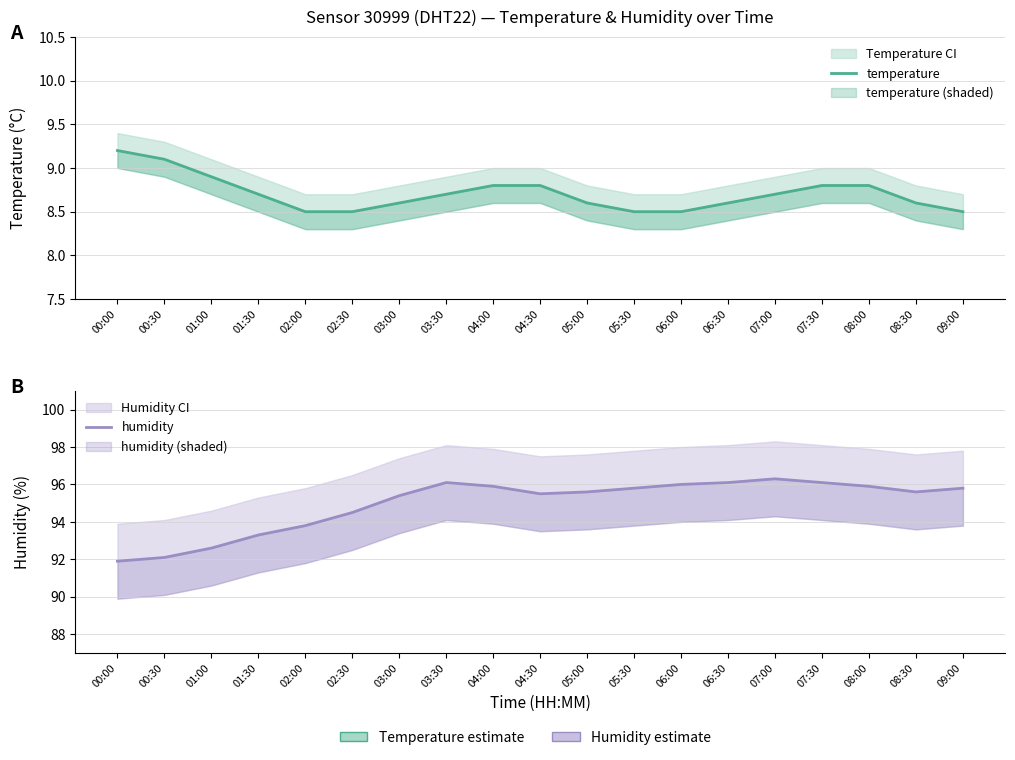

What is the label of the 16th point from the left?

07:30